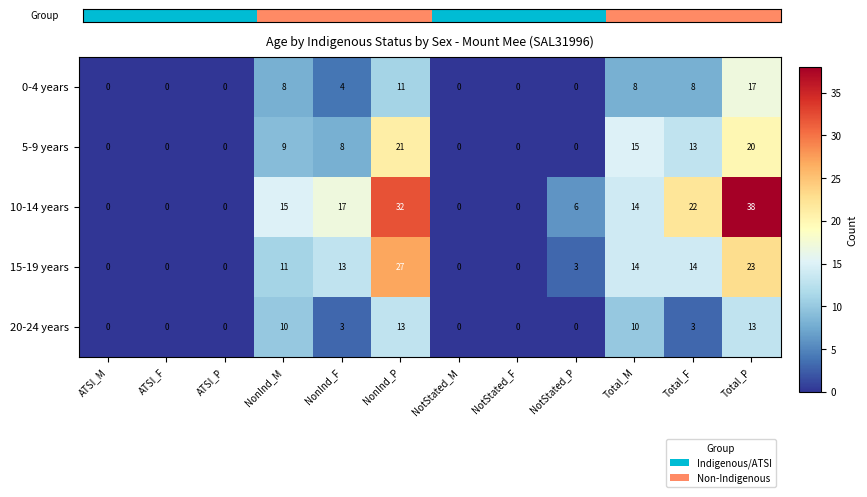

Is it true that 20-24 years equals 3 at Total_M?

False